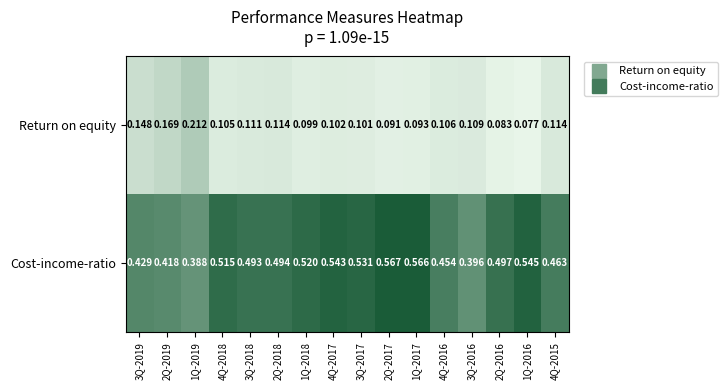

Rank the series at 4Q-2016 from highest to lowest value.

Cost-income-ratio, Return on equity